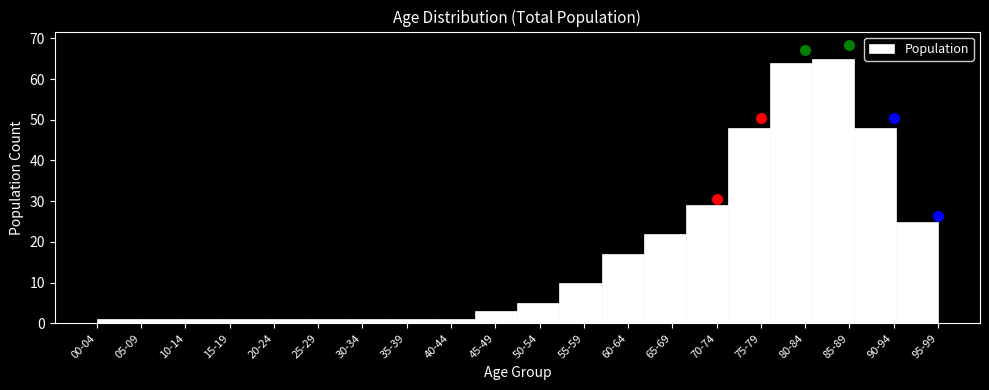

Reading left to right, what are all the values shown in this chart?

1	1	1	1	1	1	1	1	1	3	5	10	17	22	29	48	64	65	48	25